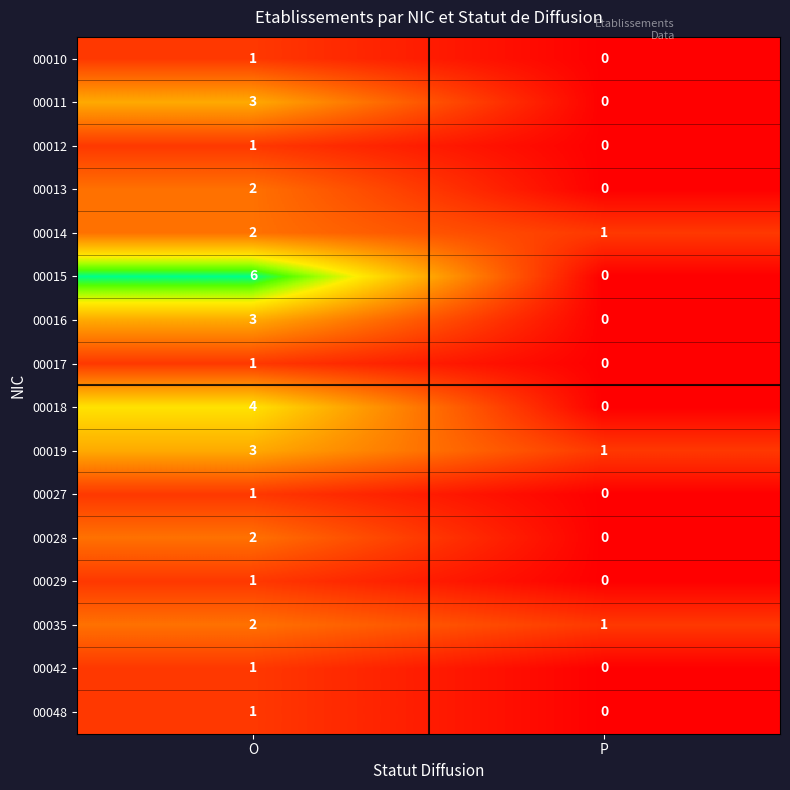

How many data points does each series have?

2